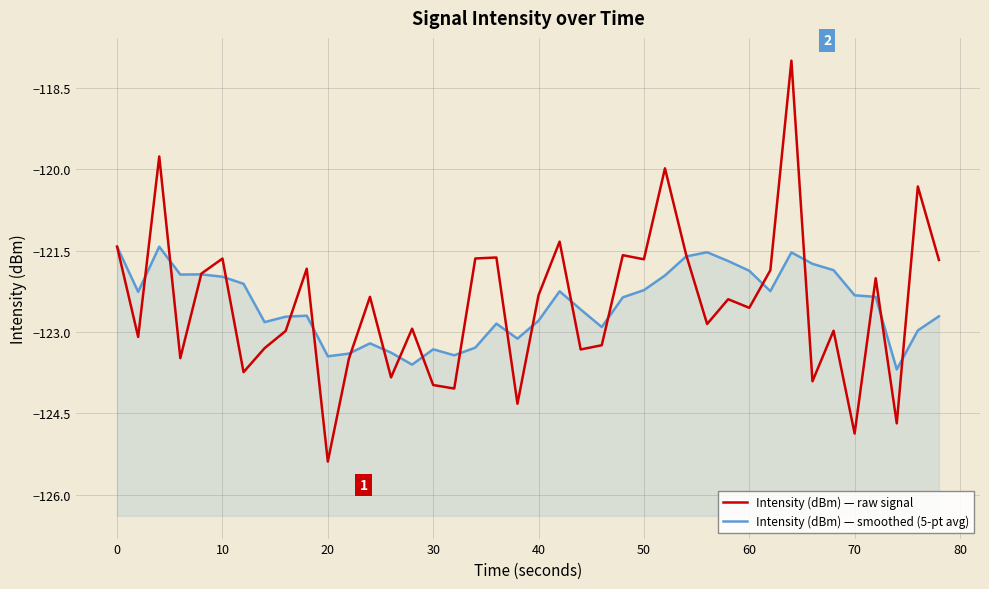

Which series has the largest total across all categories?

Intensity (dBm) — smoothed (5-pt avg)